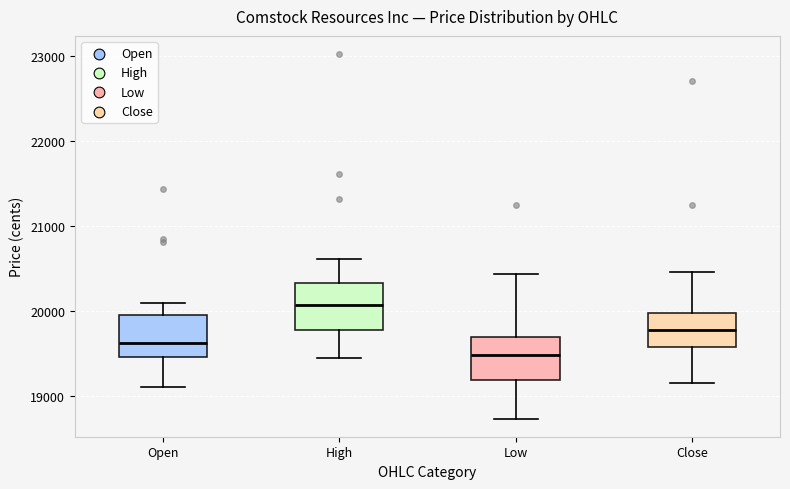

Reading left to right, transcribe this box plot: for each box, give where its median line is, the range the box spans, and where its two whiskers end, as read against the y-axis. The values are not printed on the chart, so give them approximately, as read against the axis.

Open: median 19600, box 19500 to 20000, whiskers 19100 to 20100
High: median 20100, box 19800 to 20300, whiskers 19400 to 20600
Low: median 19500, box 19200 to 19700, whiskers 18700 to 20400
Close: median 19800, box 19600 to 20000, whiskers 19200 to 20500